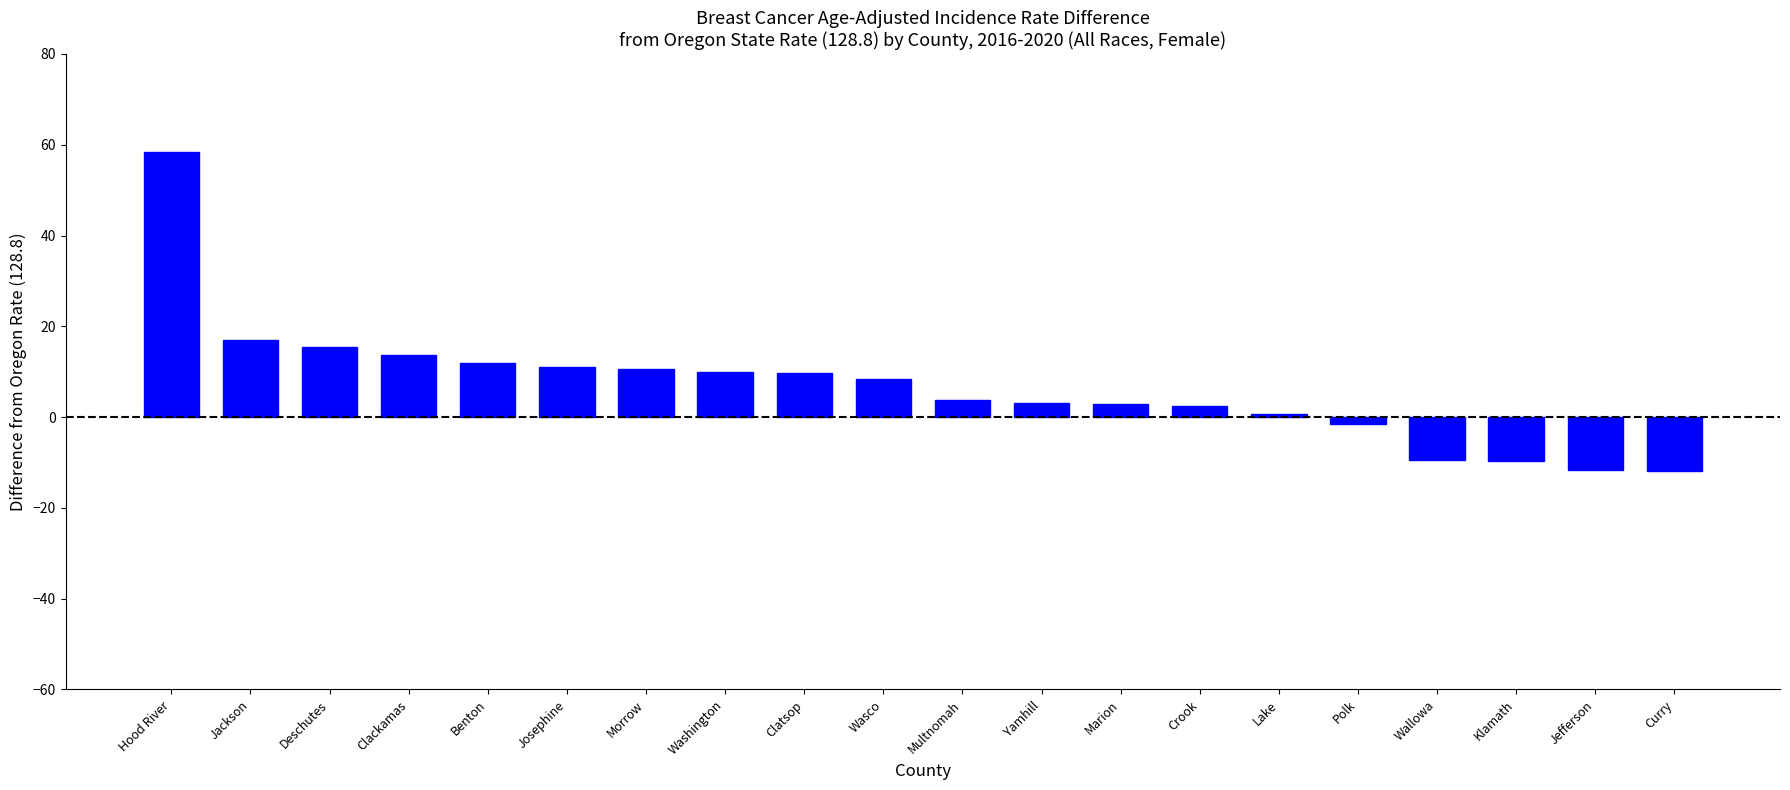

How many values are below 8?

10